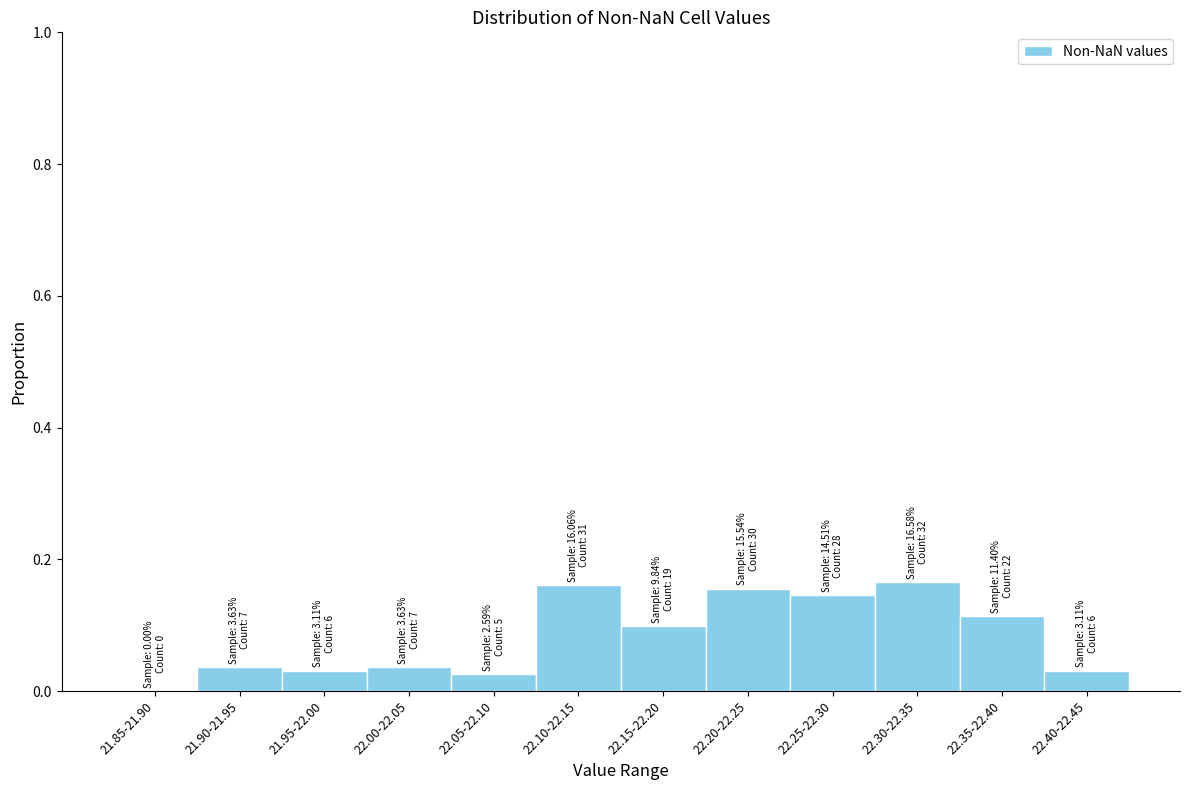

True or false: the data shows 0.0 at 21.95-22.00.

True